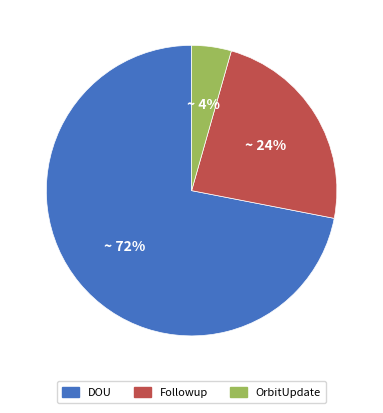

To the nearest percent, what is the average slice percentage?

33%